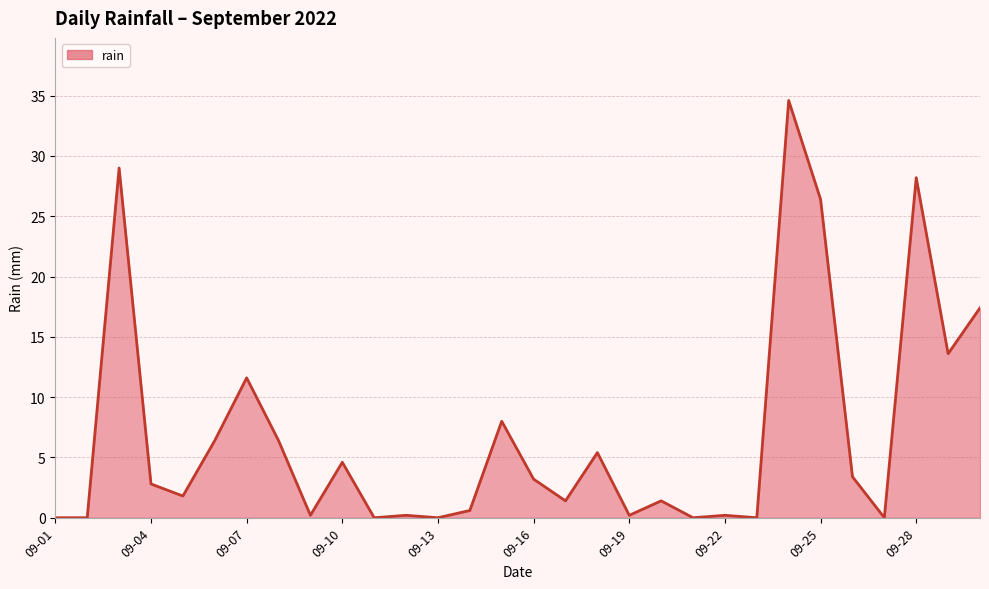

What is the greatest value displayed?

34.6